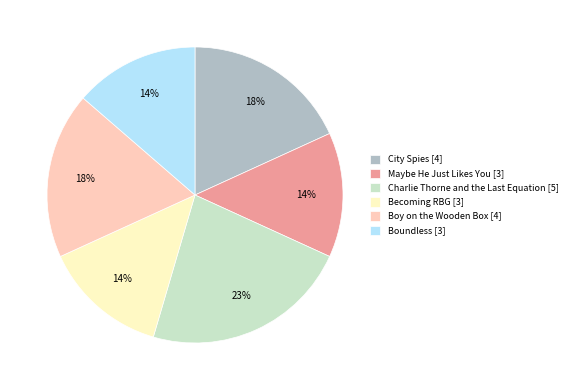

Between Boy on the Wooden Box [4] and Boundless [3], which is larger?

Boy on the Wooden Box [4]